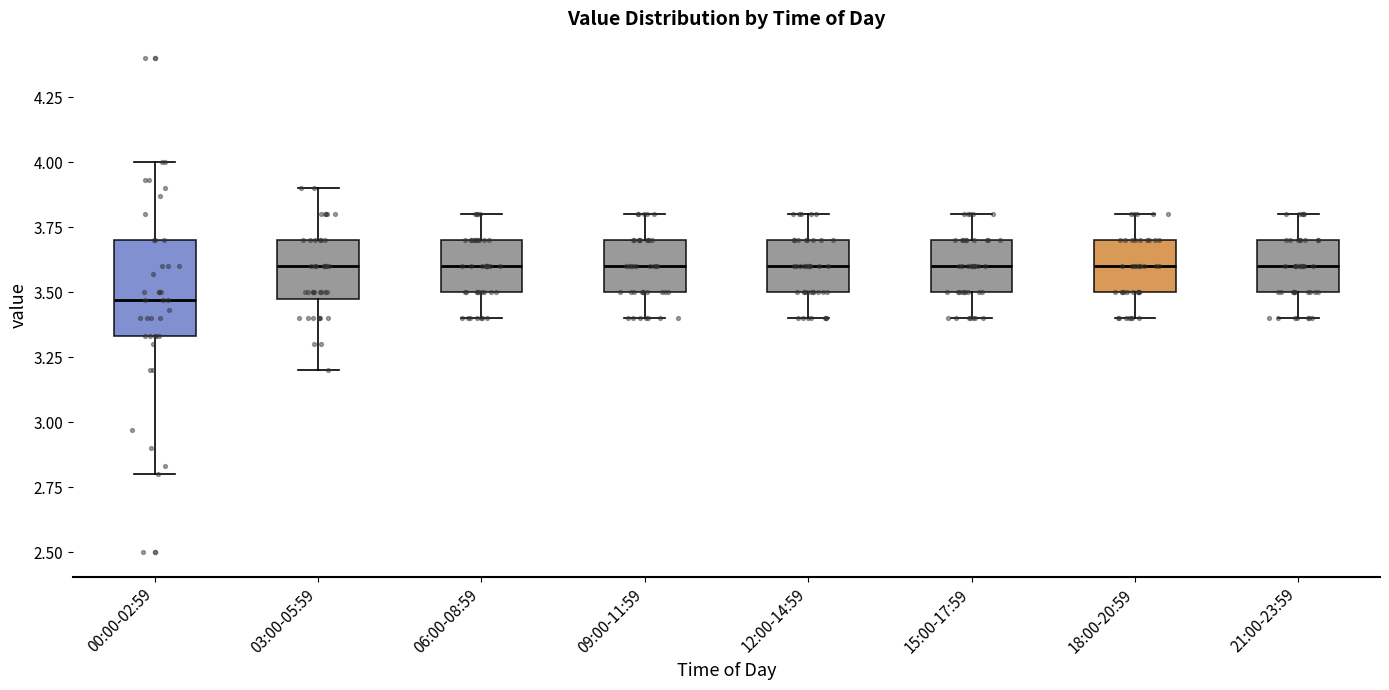

Comparing the boxes themselves (not the whiskers), which one is the tallest?

00:00-02:59